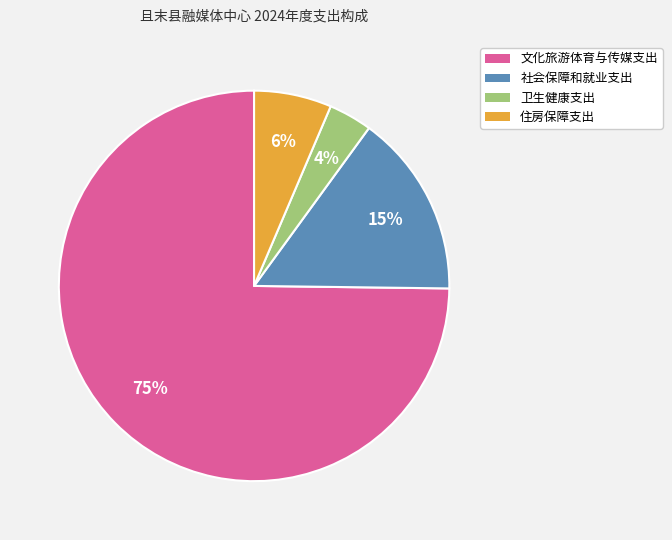

To the nearest percent, what is the combined percentage of 卫生健康支出 and 住房保障支出?

10%